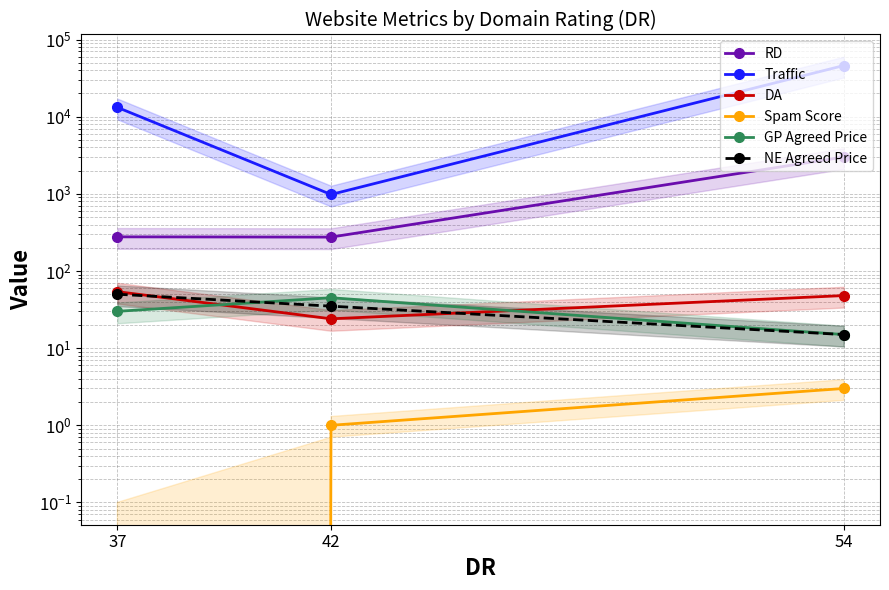

What is the value of the RD point at the 1st from the left?

277